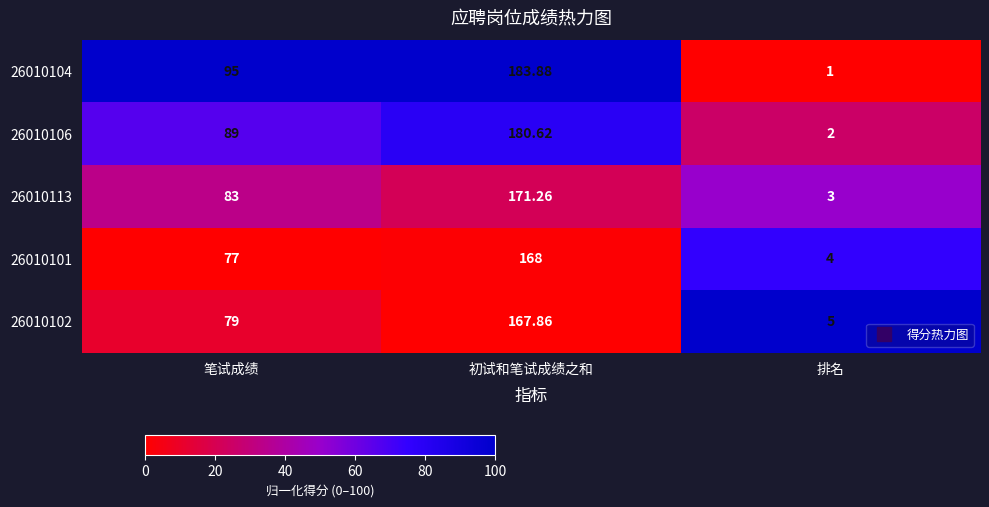

How many series are shown in this chart?

5